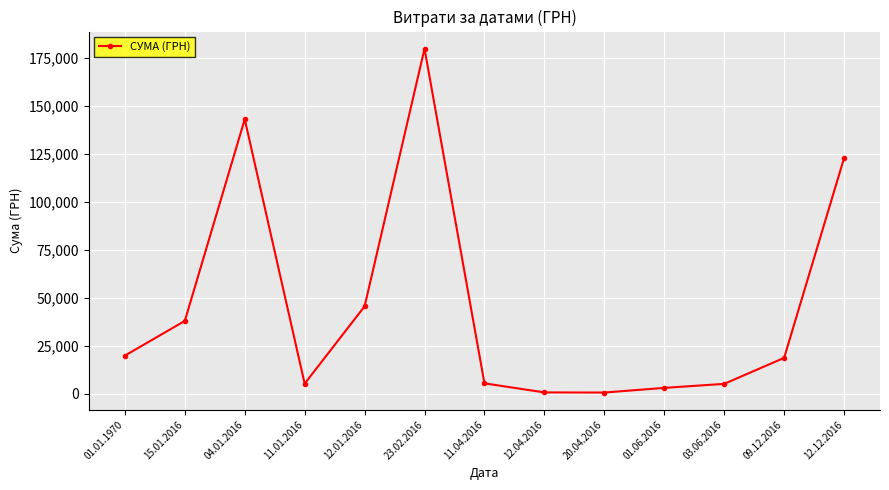

What is the label of the 9th point from the right?

12.01.2016